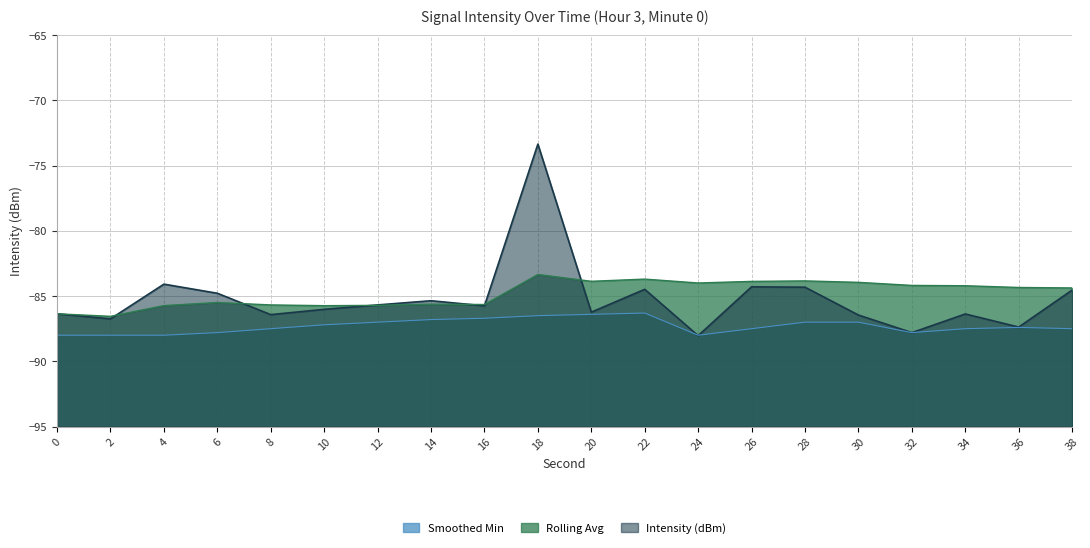

Is the value of Smoothed Min at 24 greater than the value of Intensity (dBm) at 8?

No